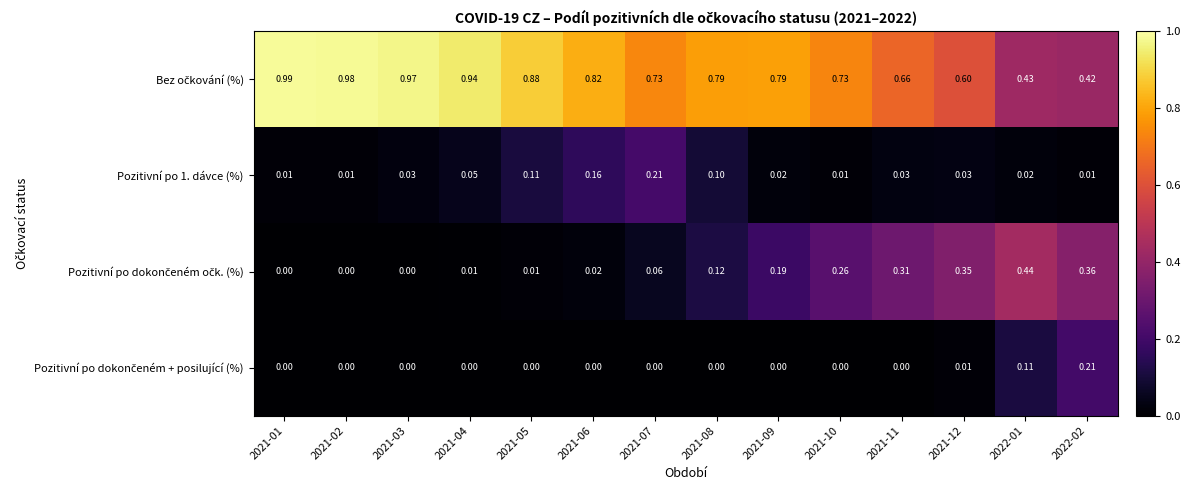

How many data points does each series have?

14